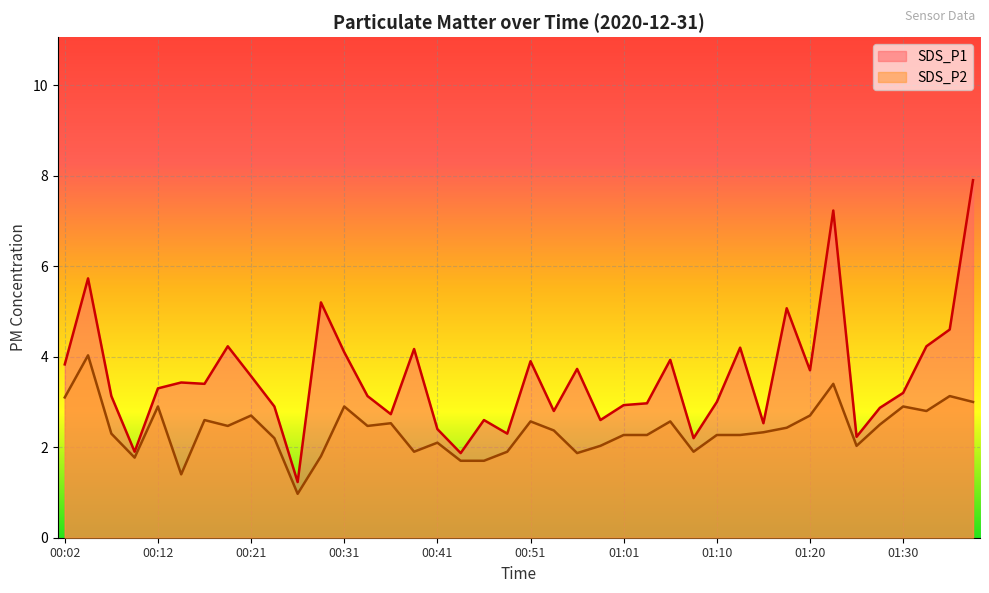

What is the label of the 22nd point from the right?

00:46